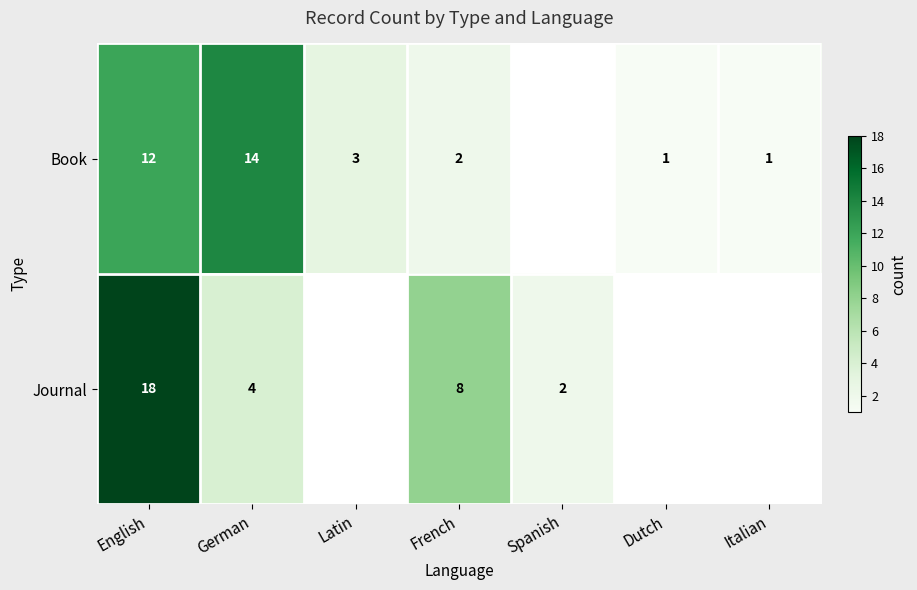

True or false: Book has a value of 5 at Latin.

False